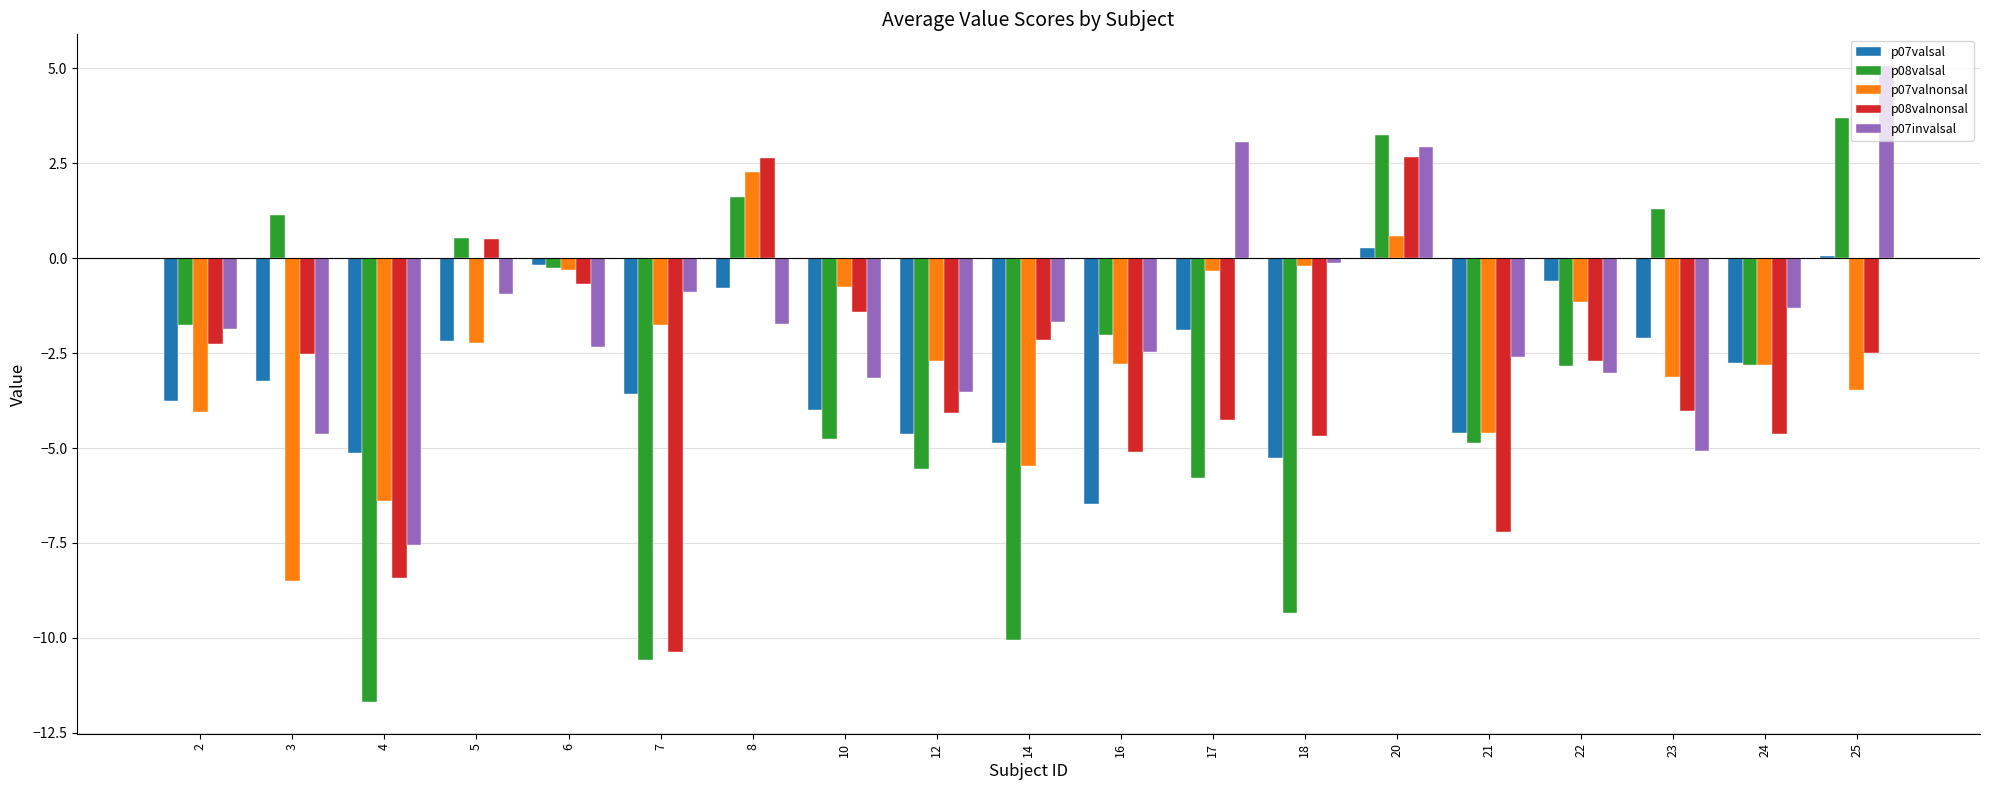

At which category is the sum across all series the highest?

20